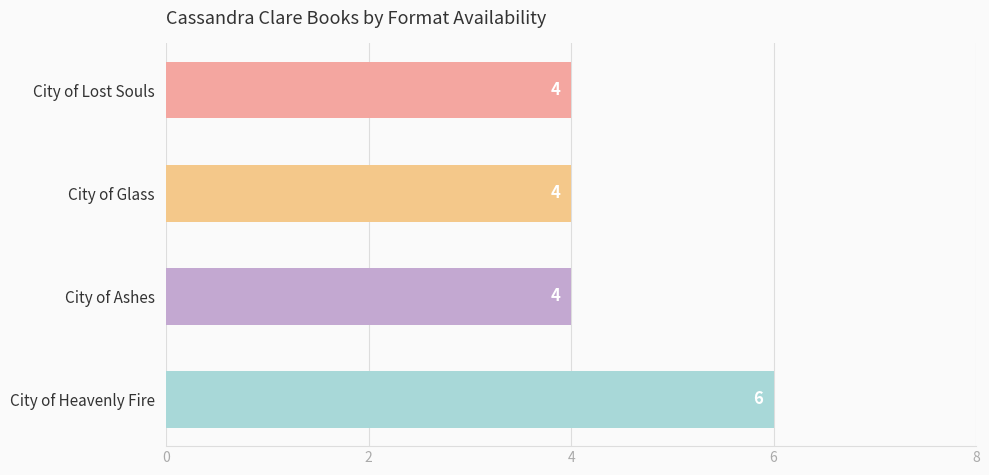

What is the greatest value displayed?

6